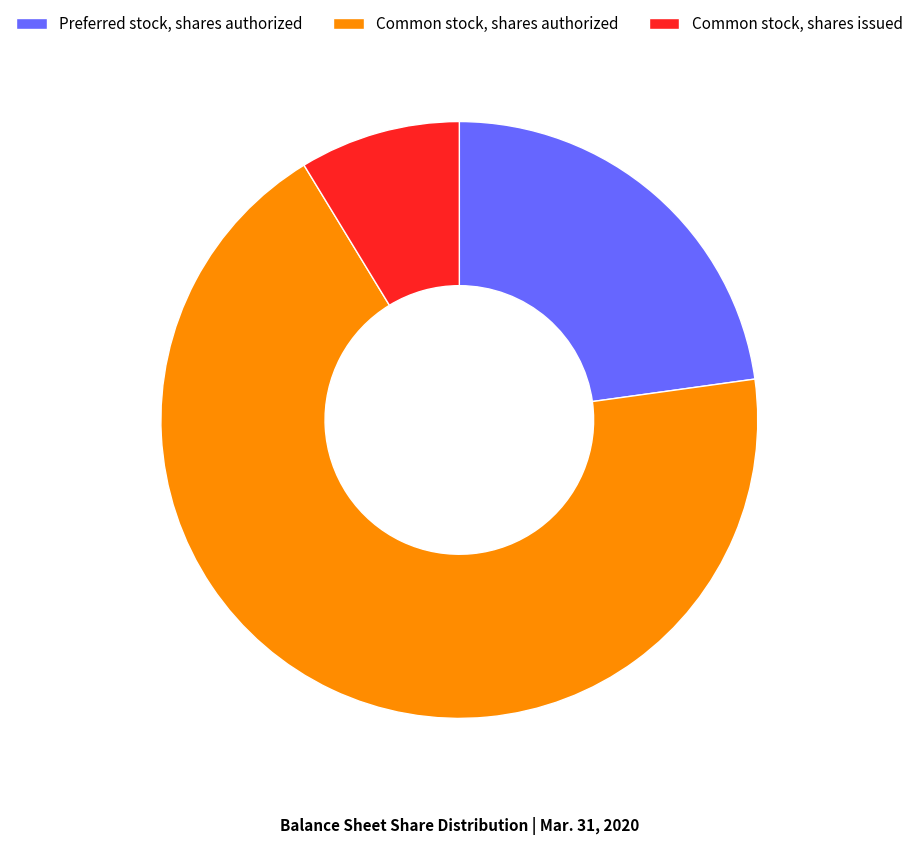

Do Common stock, shares authorized and Common stock, shares issued together represent more than half of the pie?

Yes